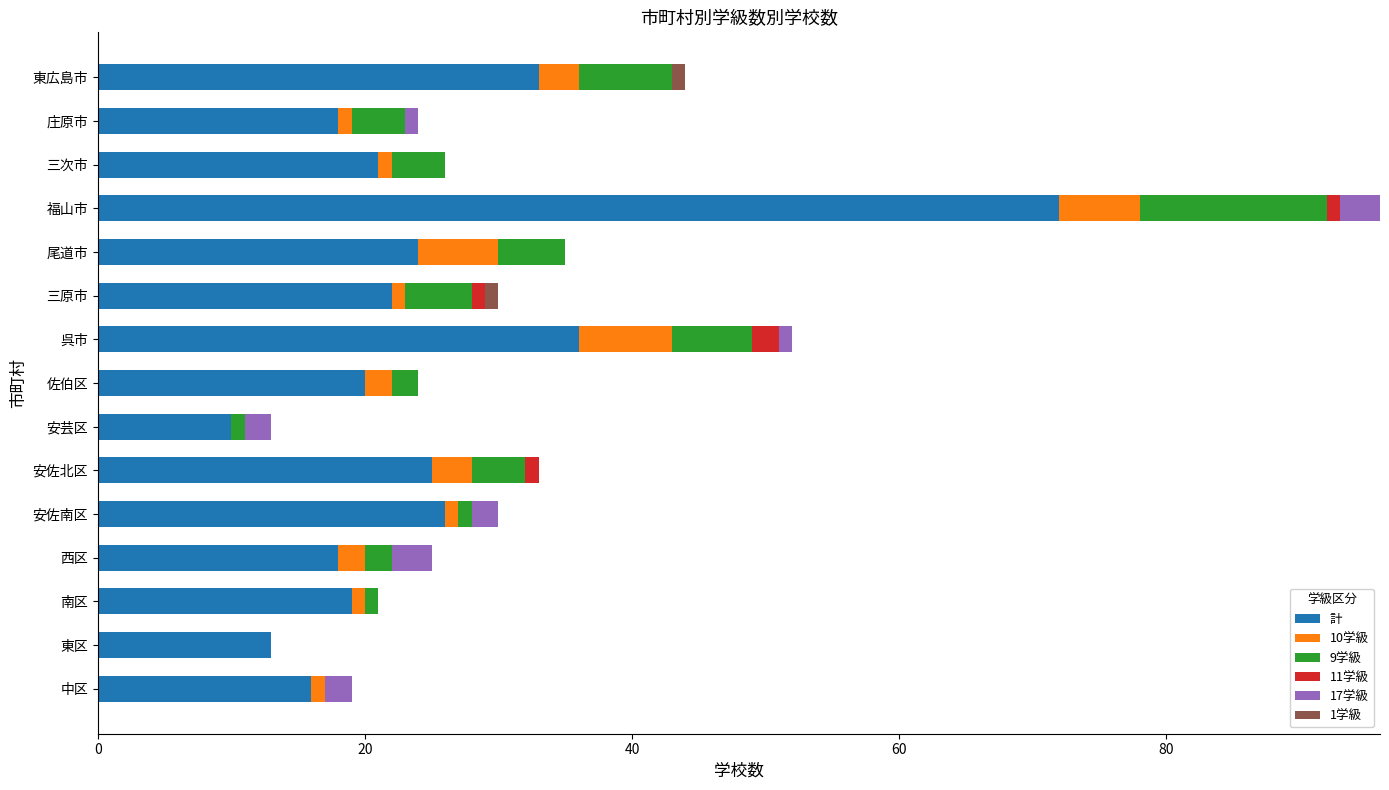

At which label is 計 closest to 41?

呉市